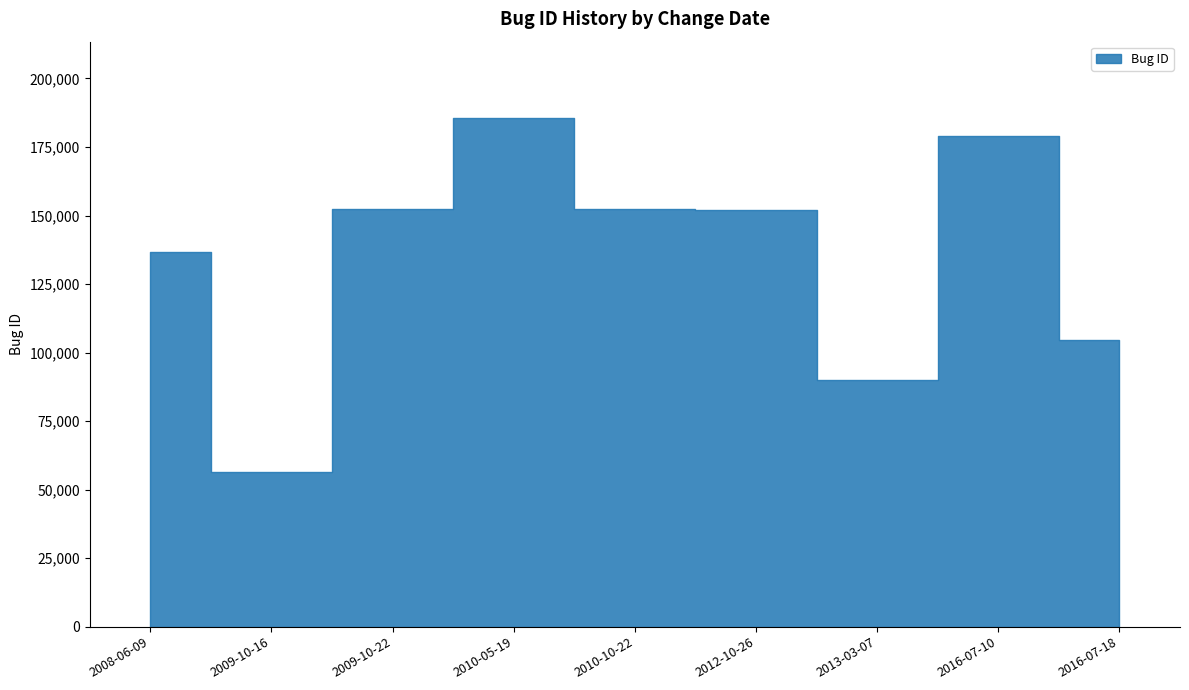

Which has a higher value, 2009-10-22 or 2008-06-09?

2009-10-22